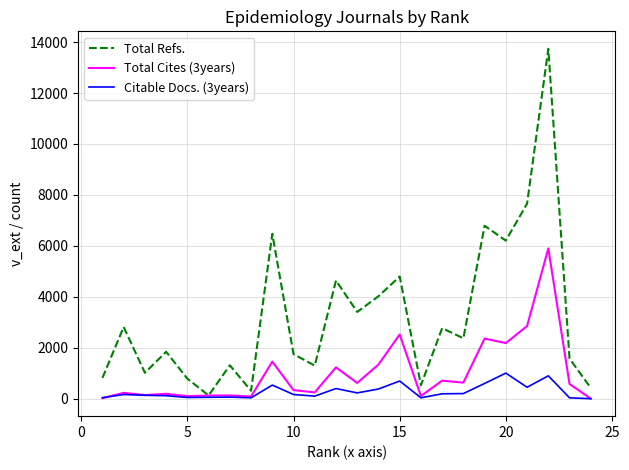

How many values in the Citable Docs. (3years) series are below 163?

12